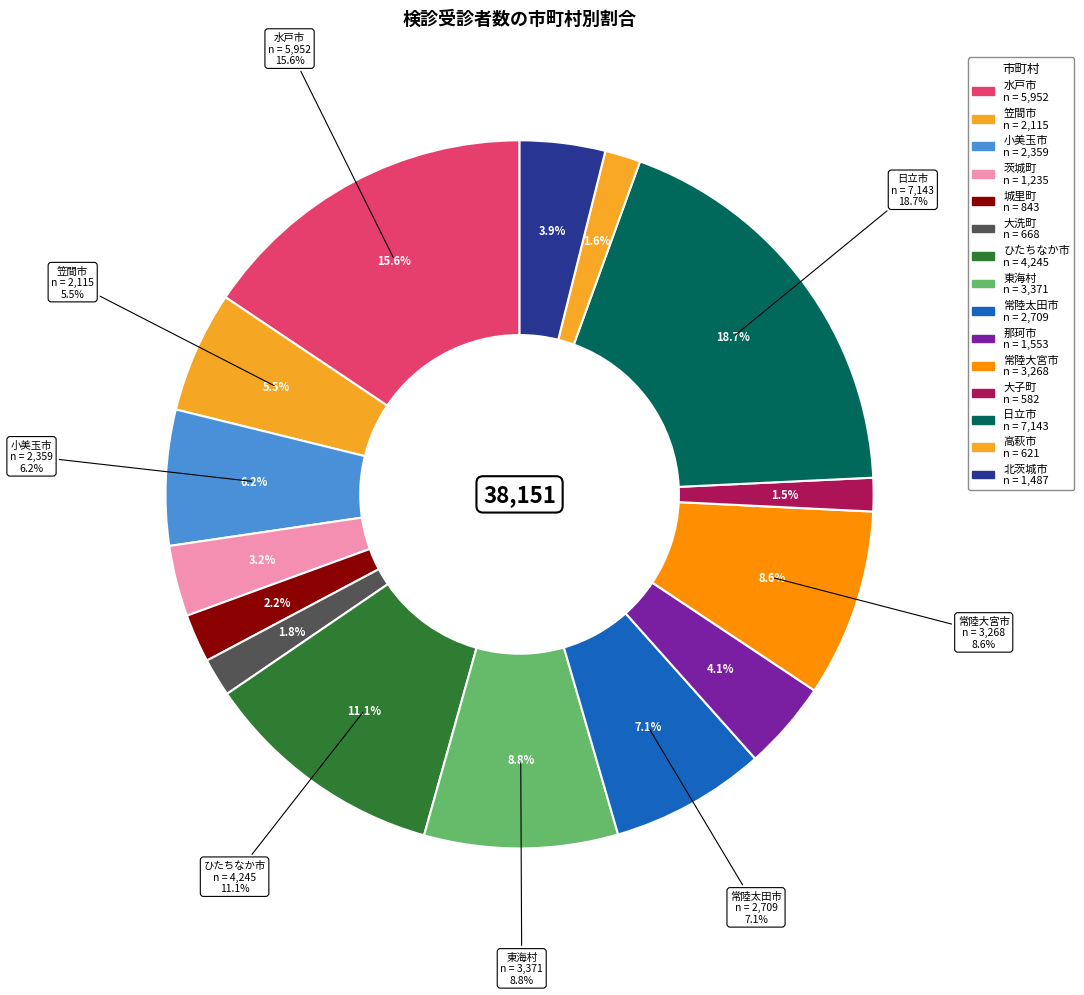

What percentage do 那珂市 and 城里町 together represent?

6.3%